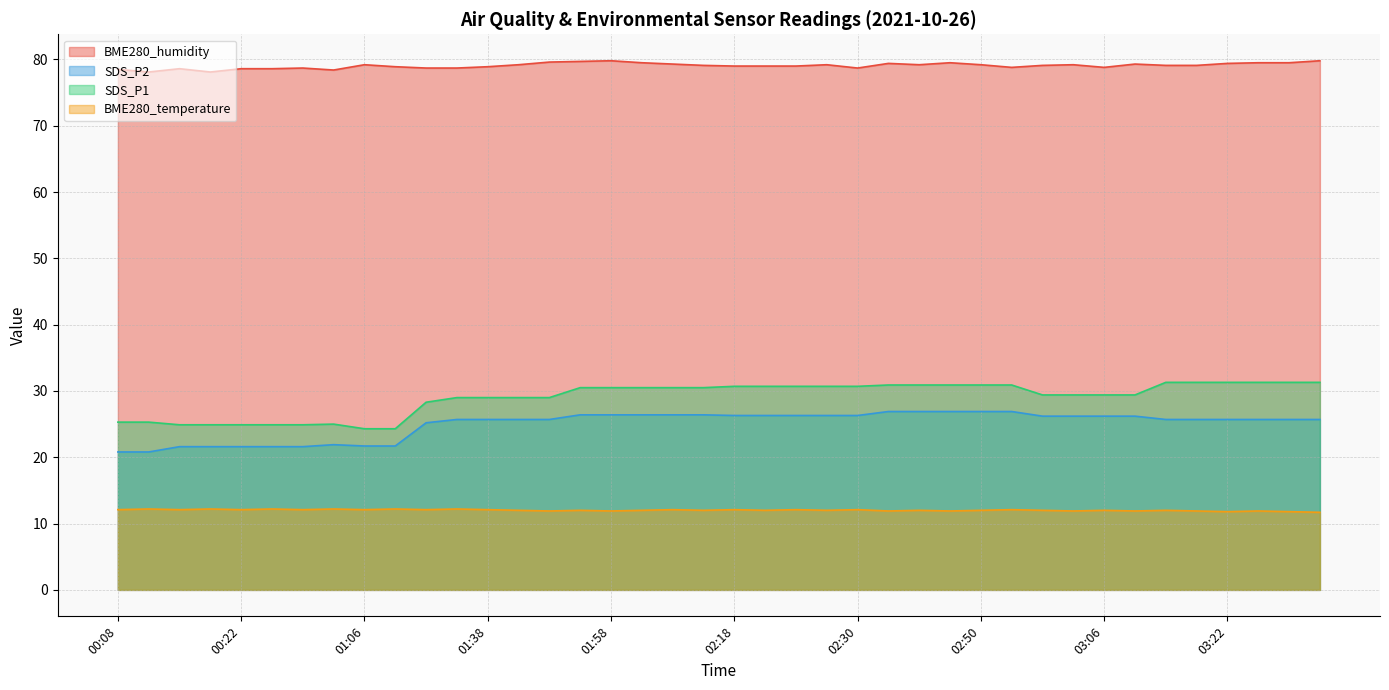

True or false: SDS_P1 has more than 0 interior local peaks.

True